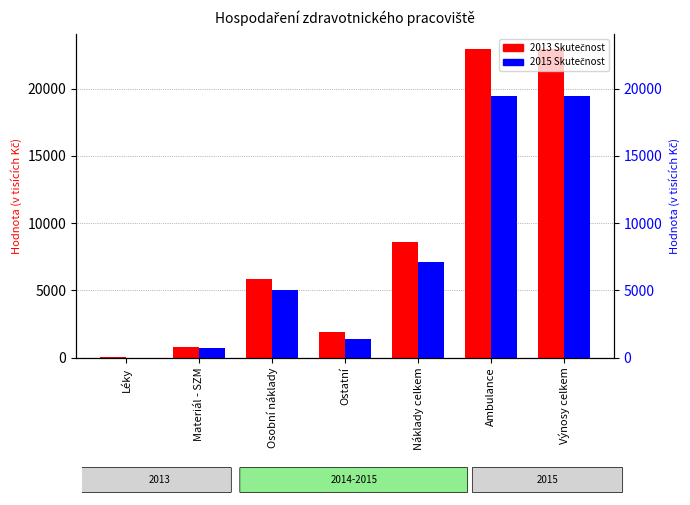

How many bars are there in each group?

2